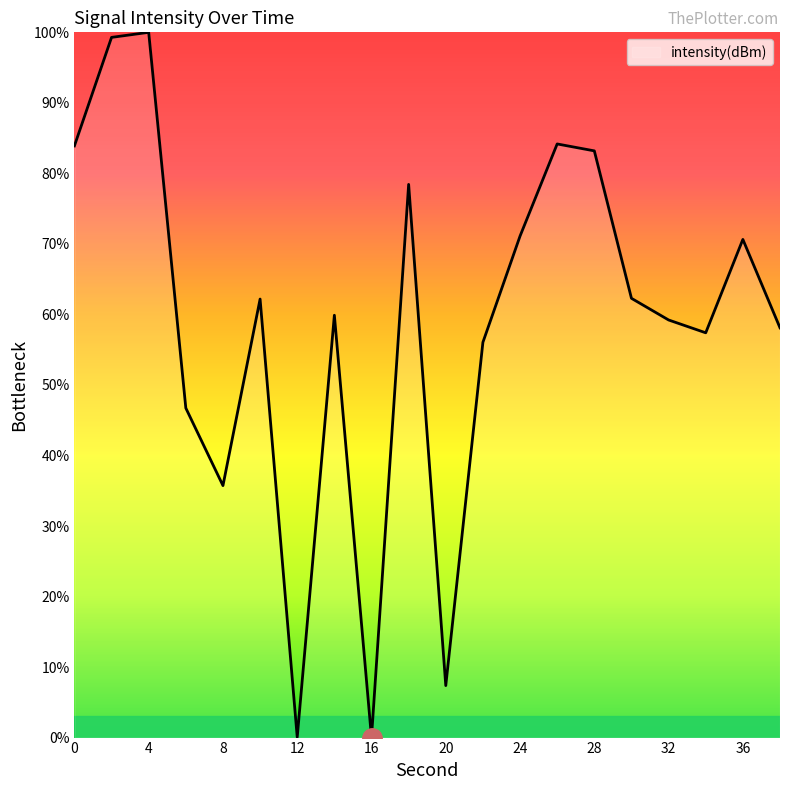

What is the greatest value displayed?

100.0